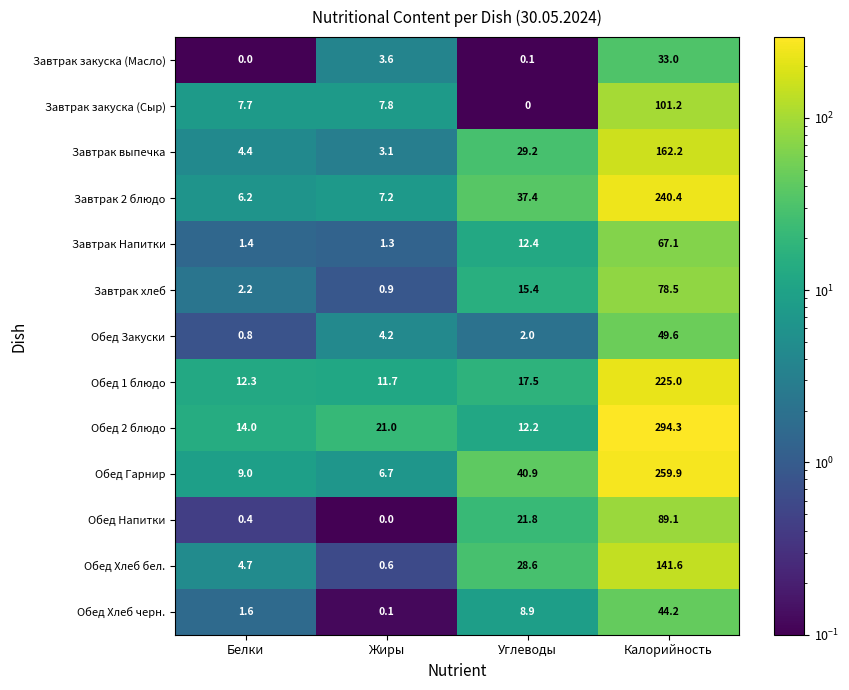

True or false: Обед Хлеб черн. has a value of 0.1 at Жиры.

True